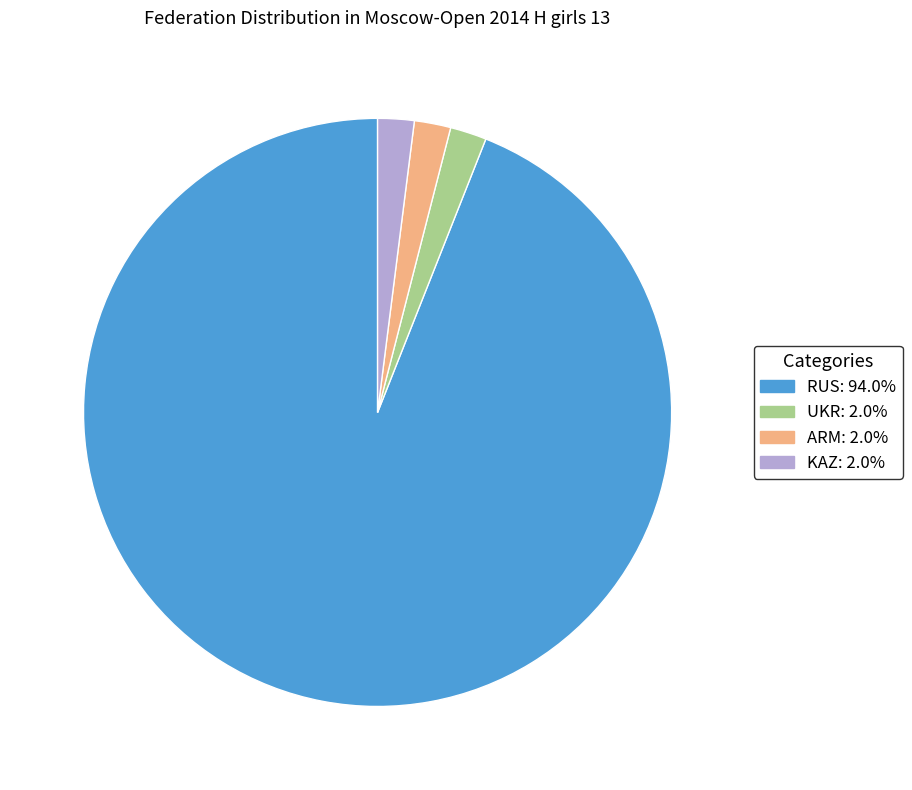

Is there a majority slice in this chart?

Yes